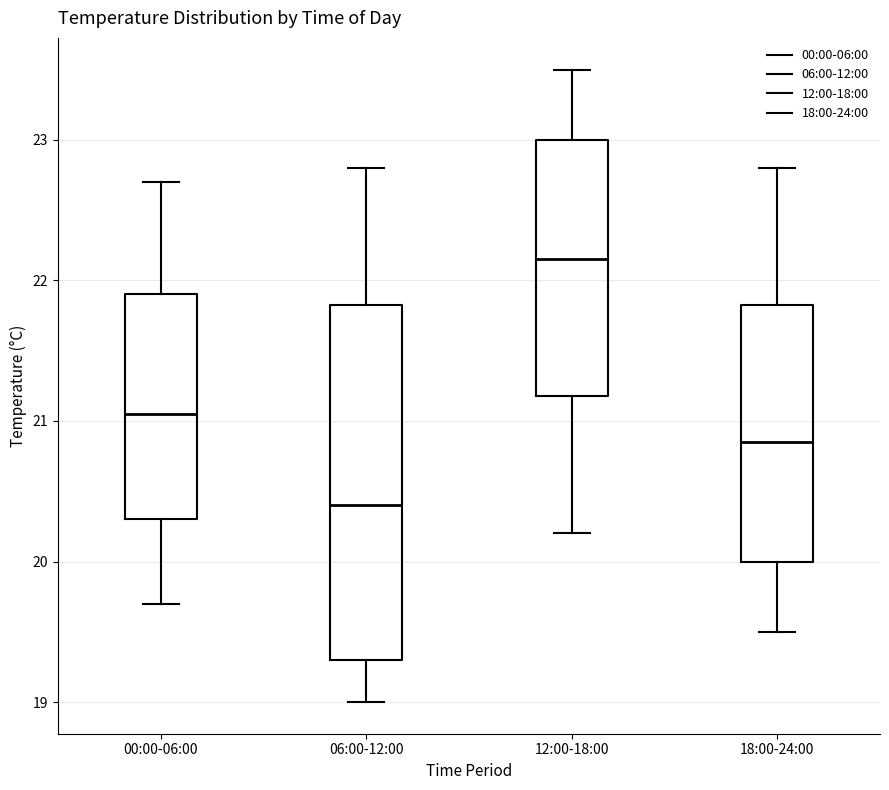

Reading left to right, transcribe this box plot: for each box, give where its median line is, the range the box spans, and where its two whiskers end, as read against the y-axis. The values are not printed on the chart, so give them approximately, as read against the axis.

00:00-06:00: median 21.1, box 20.3 to 21.9, whiskers 19.7 to 22.7
06:00-12:00: median 20.4, box 19.3 to 21.8, whiskers 19.0 to 22.8
12:00-18:00: median 22.2, box 21.2 to 23.0, whiskers 20.2 to 23.5
18:00-24:00: median 20.9, box 20.0 to 21.8, whiskers 19.5 to 22.8